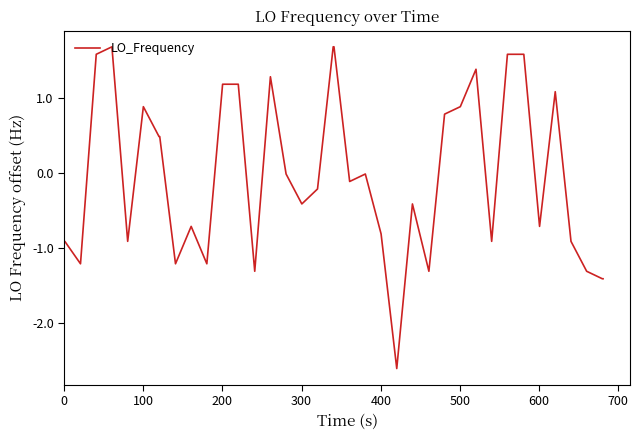

What is the difference between the maximum and minimum values?

4.3